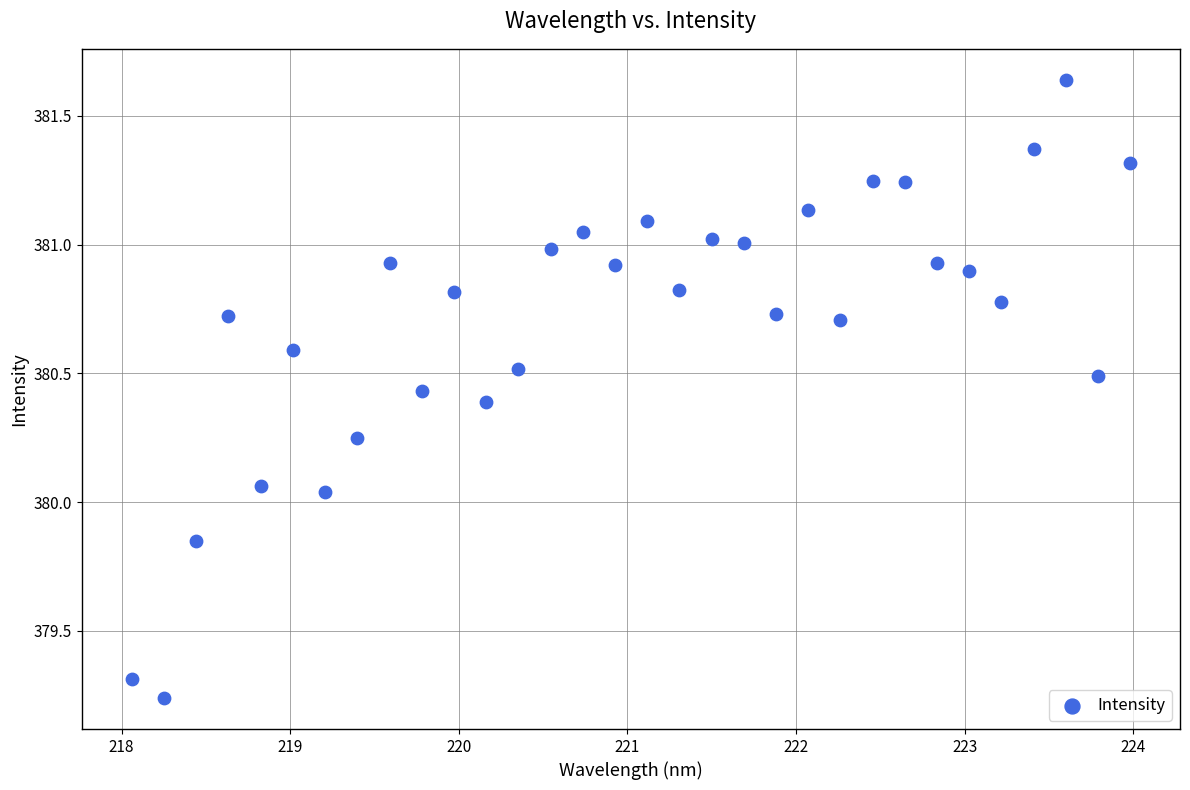

What is the range of Y values (max minus min)?

2.4